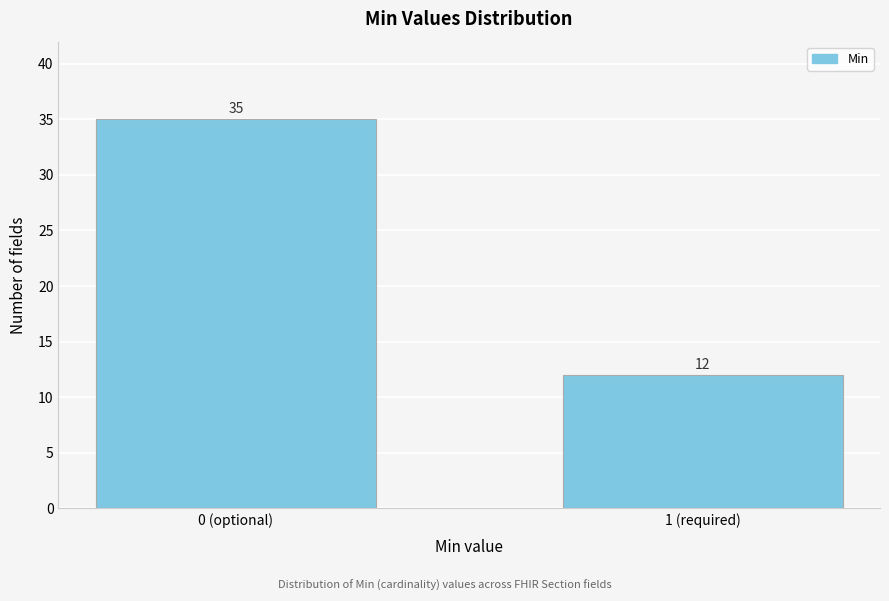

Reading left to right, transcribe all the data shown in this chart.

35	12